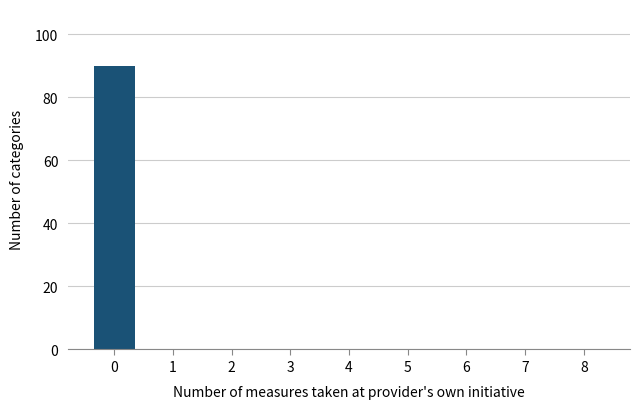

Reading left to right, extract all data points from this chart.

0=90	1=0	2=0	3=0	4=0	5=0	6=0	7=0	8=0